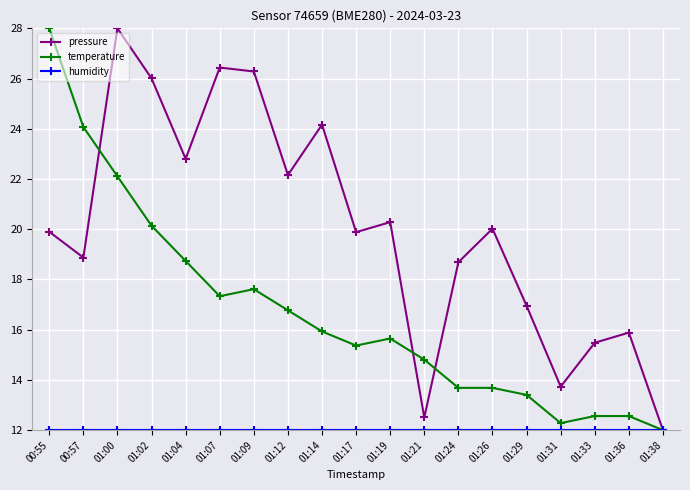

Which series has the largest total across all categories?

pressure